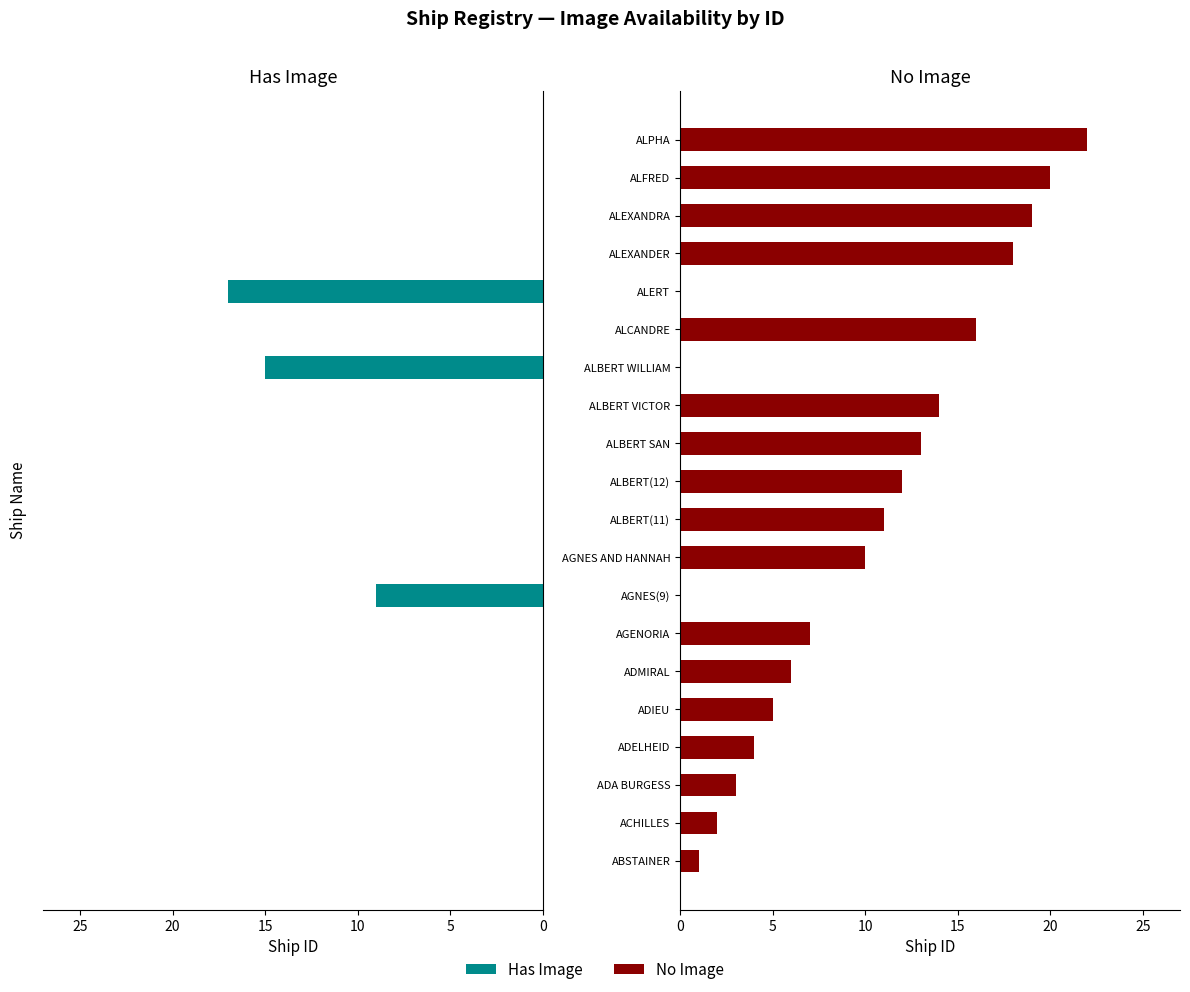

Rank the series by their average value, from lowest to highest.

Has Image, No Image